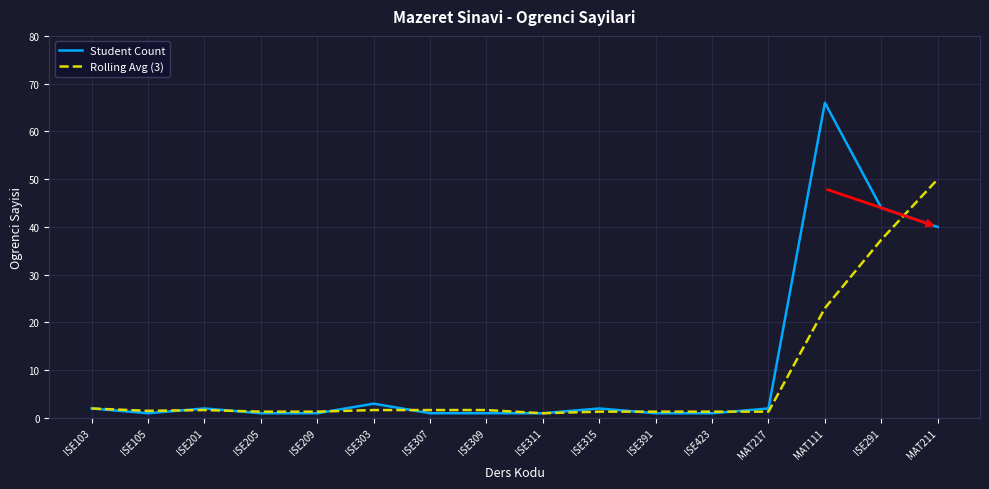

Which series changed the most between ISE105 and ISE291?

Student Count